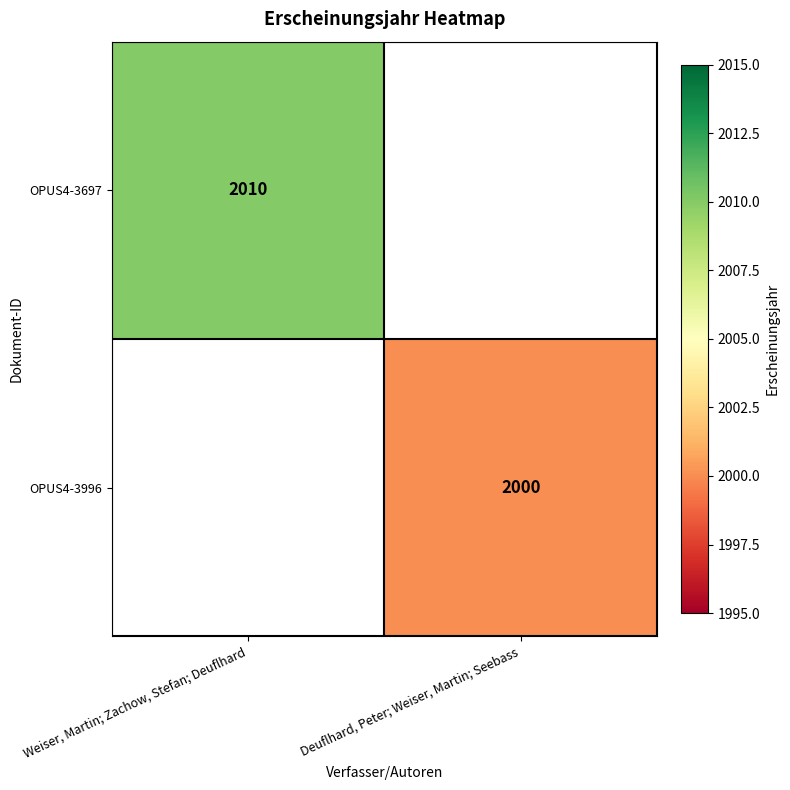

True or false: OPUS4-3996 has a value of 2000 at Deuflhard, Peter; Weiser, Martin; Seebass.

True